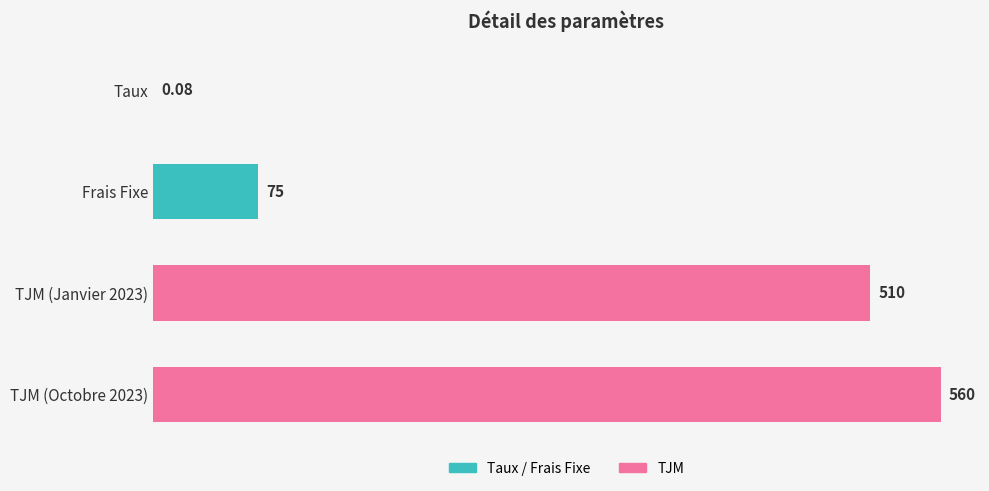

Where is the data nearest to the value 280?

Frais Fixe